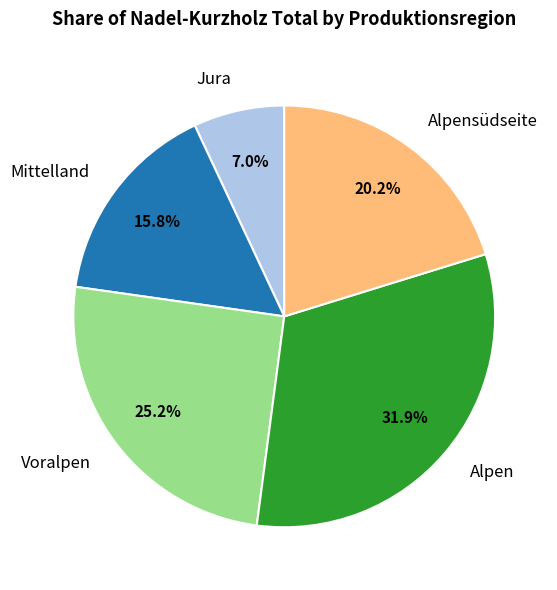

Which slice is the largest?

Alpen